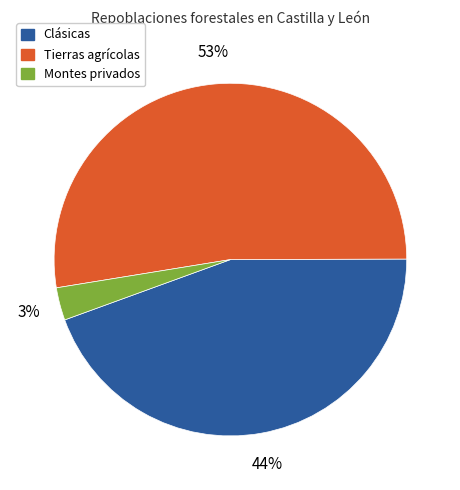

Between Montes privados and Clásicas, which is larger?

Clásicas